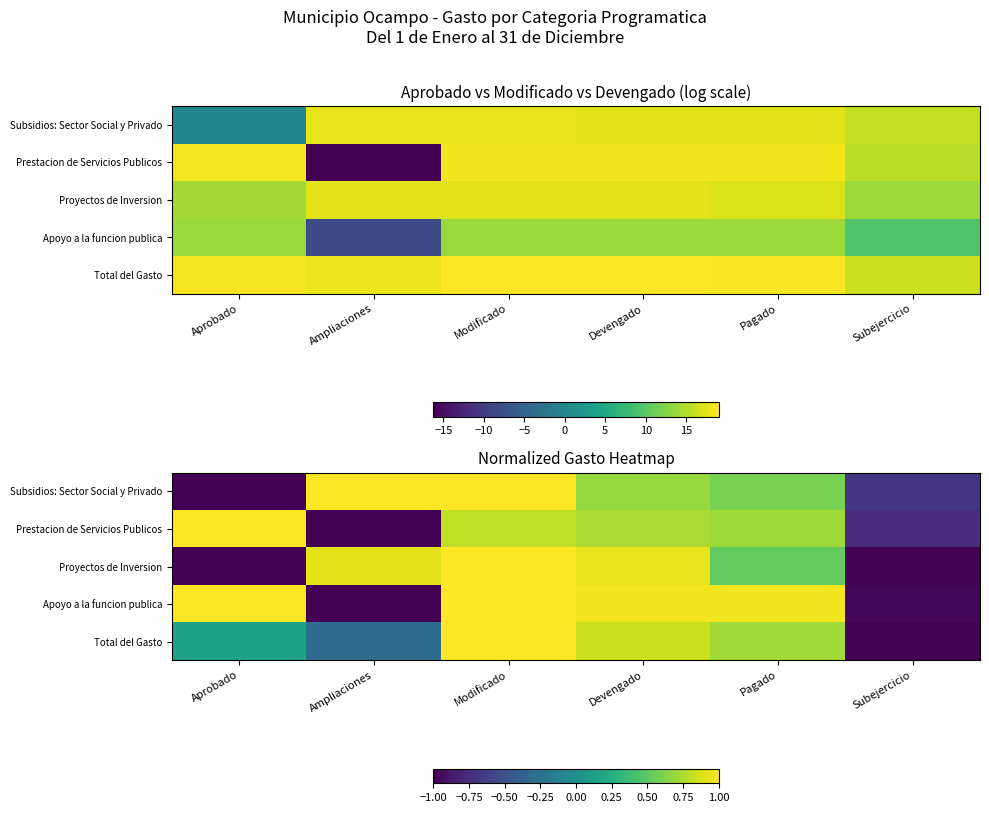

What is the total value across all series at Aprobado?

0.2